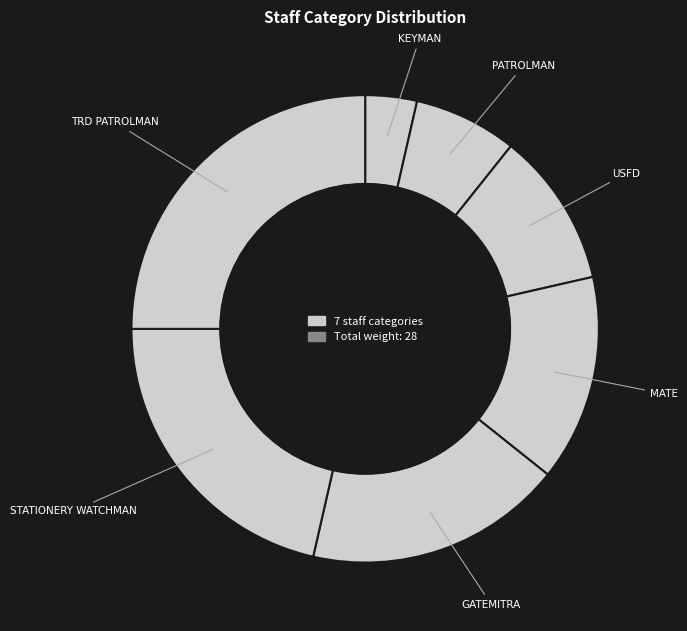

Does PATROLMAN represent more than half of the total?

No